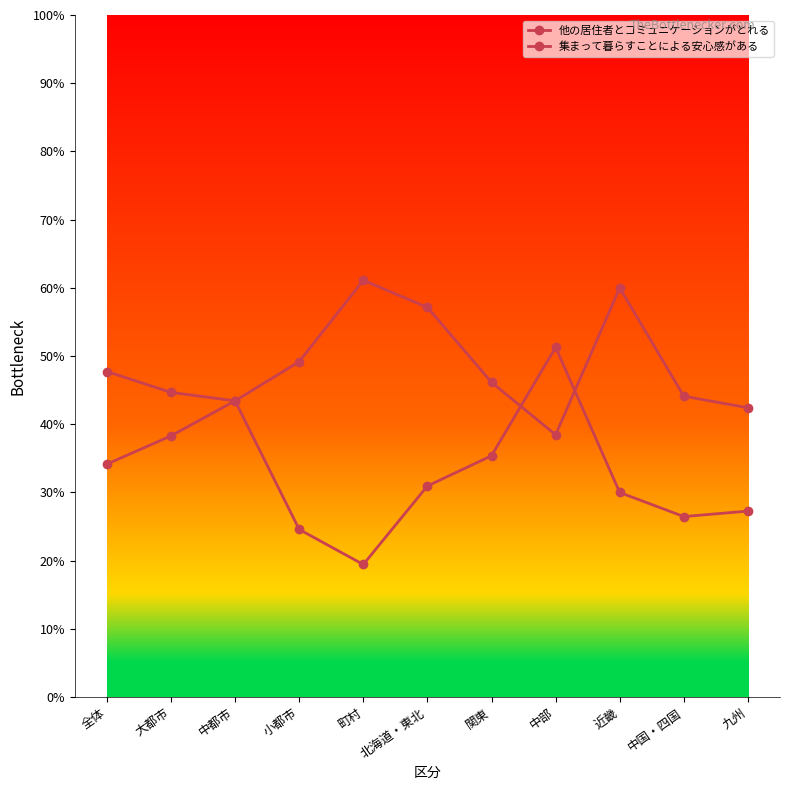

Where do 集まって暮らすことによる安心感がある and 他の居住者とコミュニケーションがとれる first cross each other?

関東 and 中部